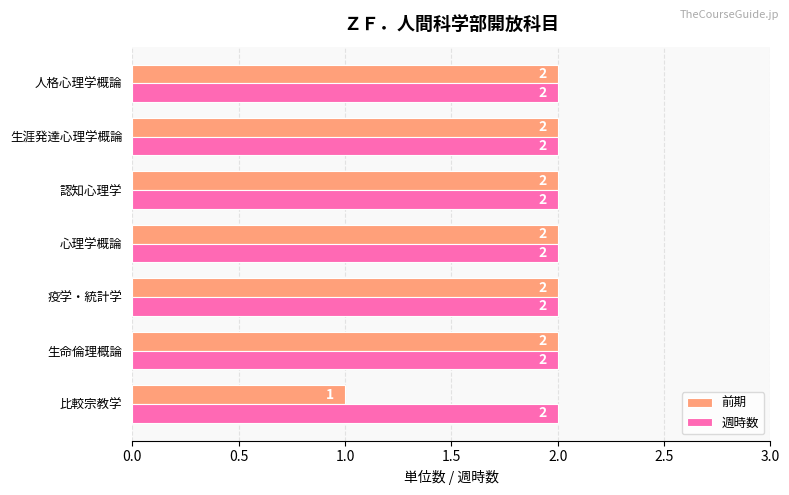

How many values in the 前期 series are below 2?

1